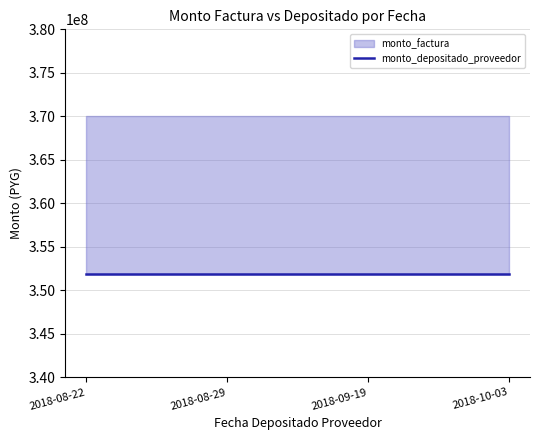

At which label is monto_depositado_proveedor closest to 351863273?

2018-08-22